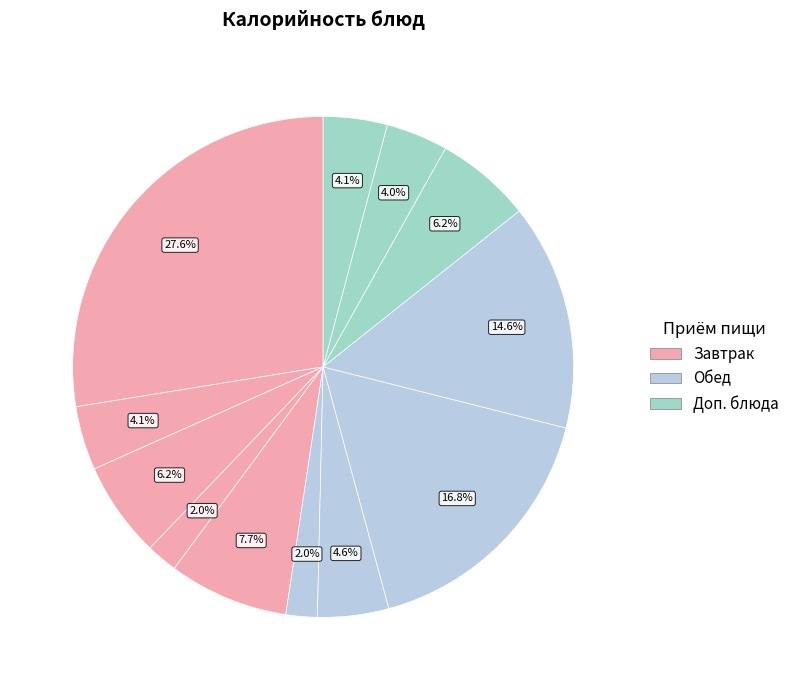

Count the number of slices in the pie.

12